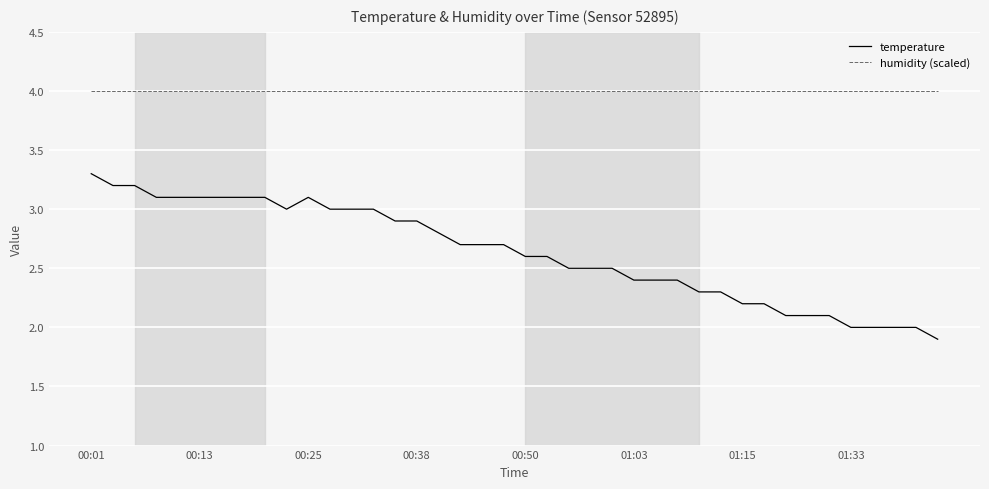

List the series in order of their peak value, highest first.

humidity (scaled), temperature